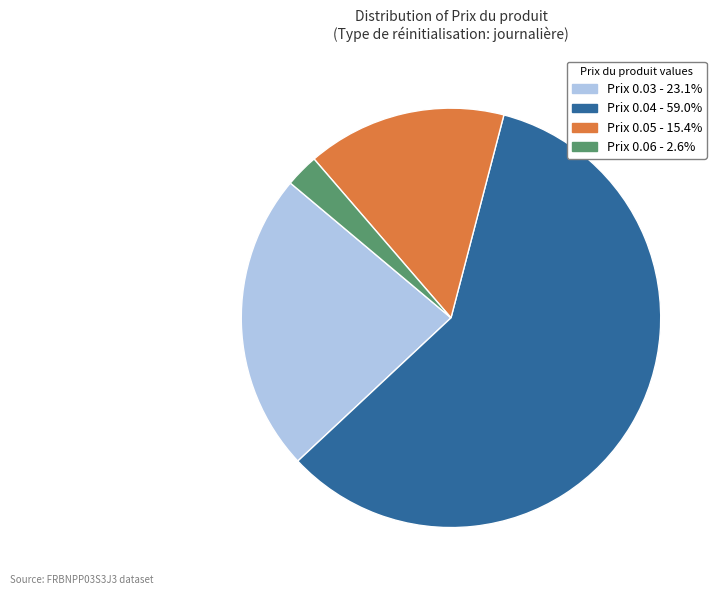

Is there a majority slice in this chart?

Yes